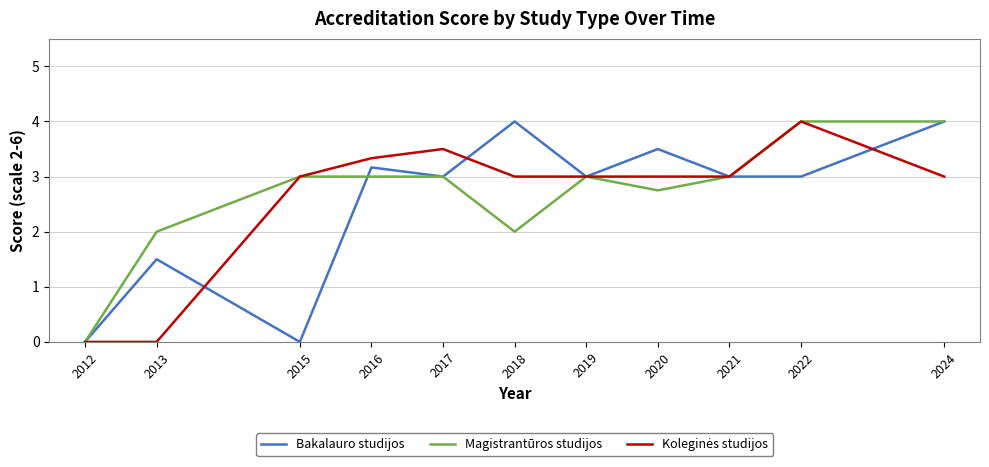

True or false: Magistrantūros studijos has a value of 0.4 at 2013.

False